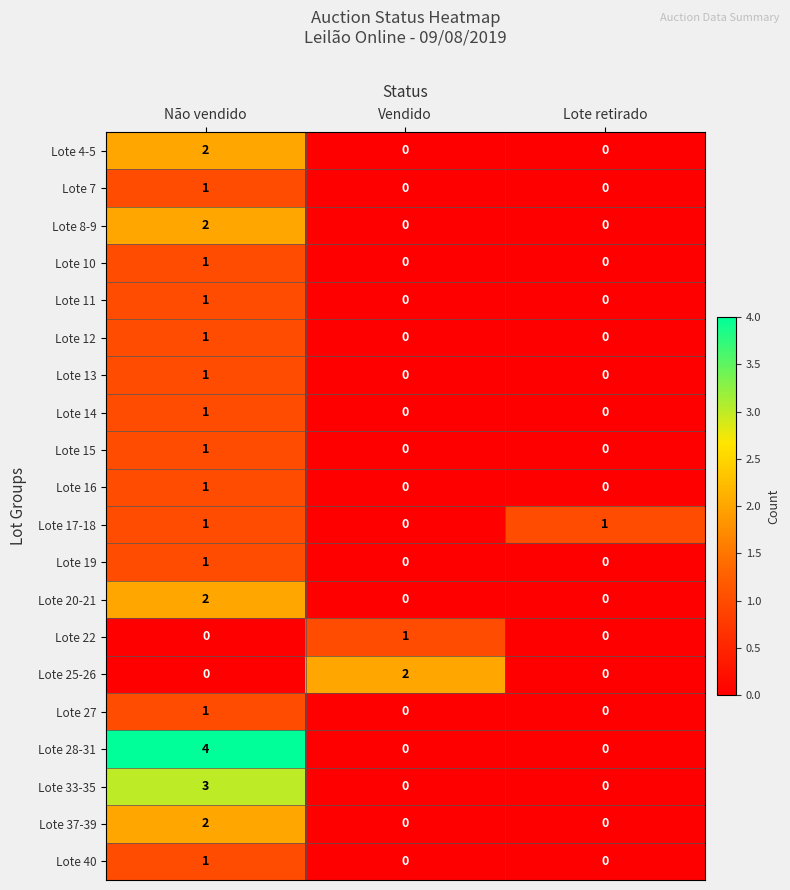

At which category is the sum across all series the highest?

Não vendido